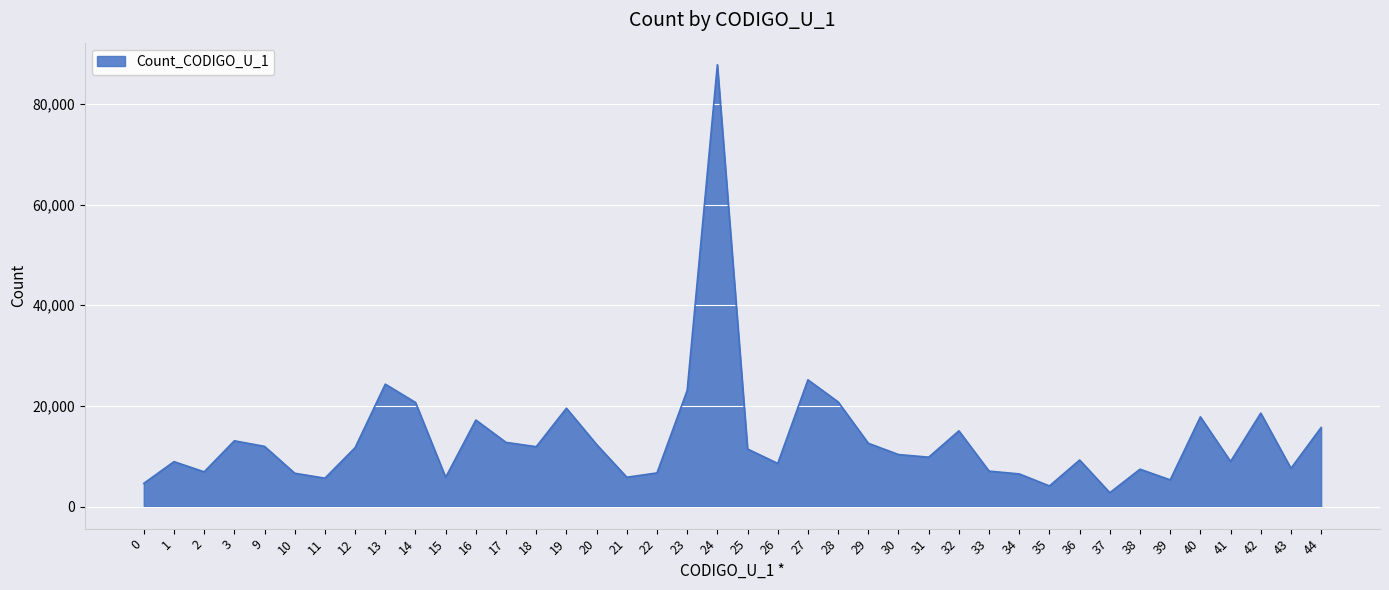

What is the average value?

13552